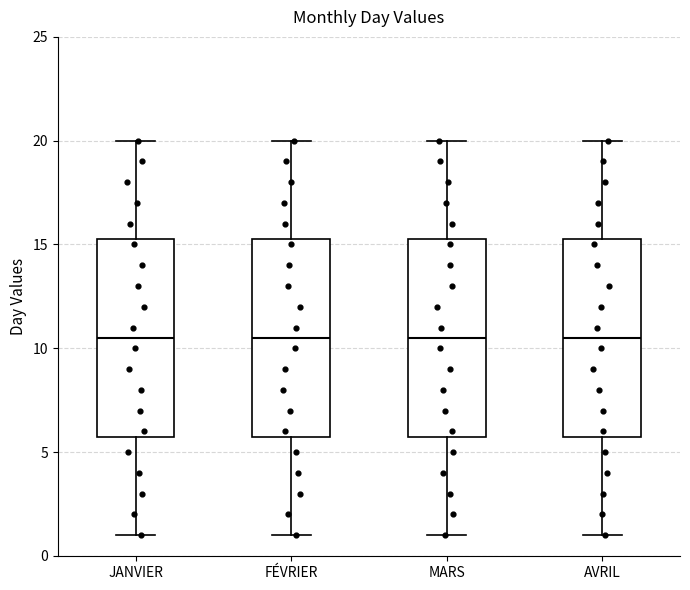

Reading left to right, read every box against the y-axis: the position of its median line, the range the box covers, and the ends of its whiskers. The values are not printed on the chart, so give them approximately, as read against the axis.

JANVIER: median 10.5, box 6.0 to 15.5, whiskers 1.0 to 20.0
FÉVRIER: median 10.5, box 6.0 to 15.5, whiskers 1.0 to 20.0
MARS: median 10.5, box 6.0 to 15.5, whiskers 1.0 to 20.0
AVRIL: median 10.5, box 6.0 to 15.5, whiskers 1.0 to 20.0